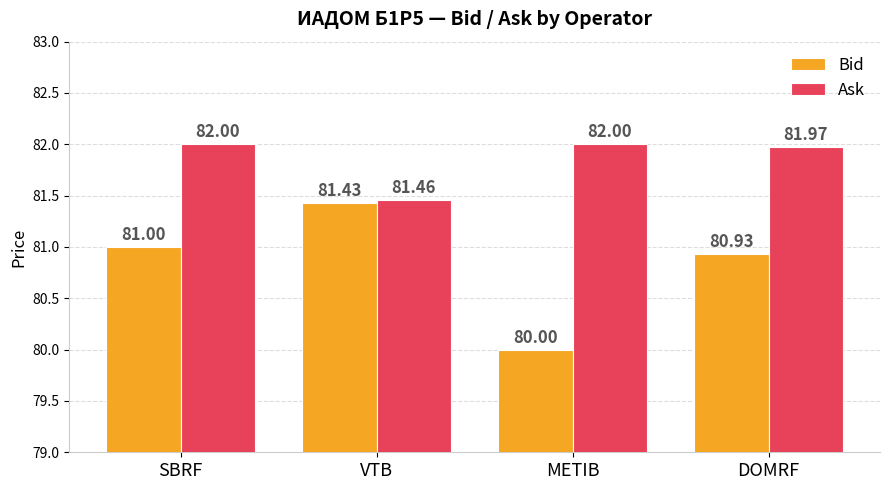

How many bars are there in total?

8